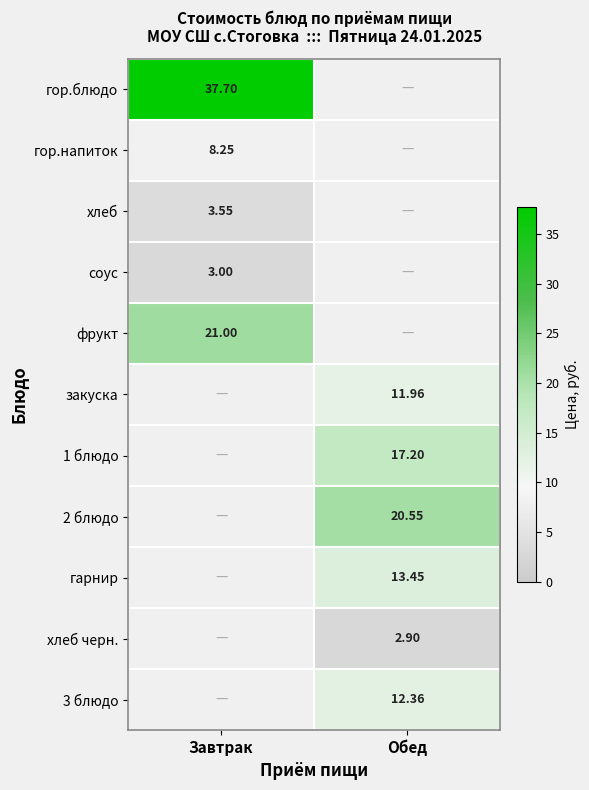

At which category does the chart reach its peak across all series?

Завтрак